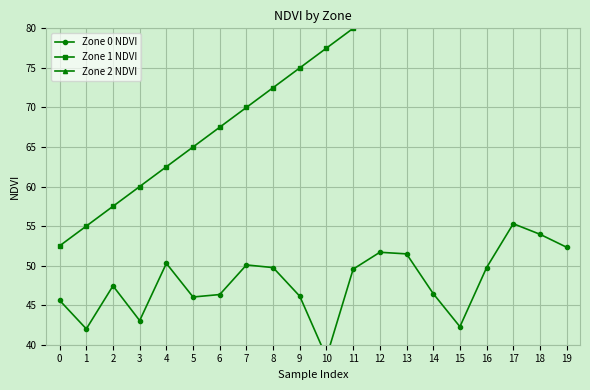

What is the average value of the Zone 2 NDVI series?

137.5